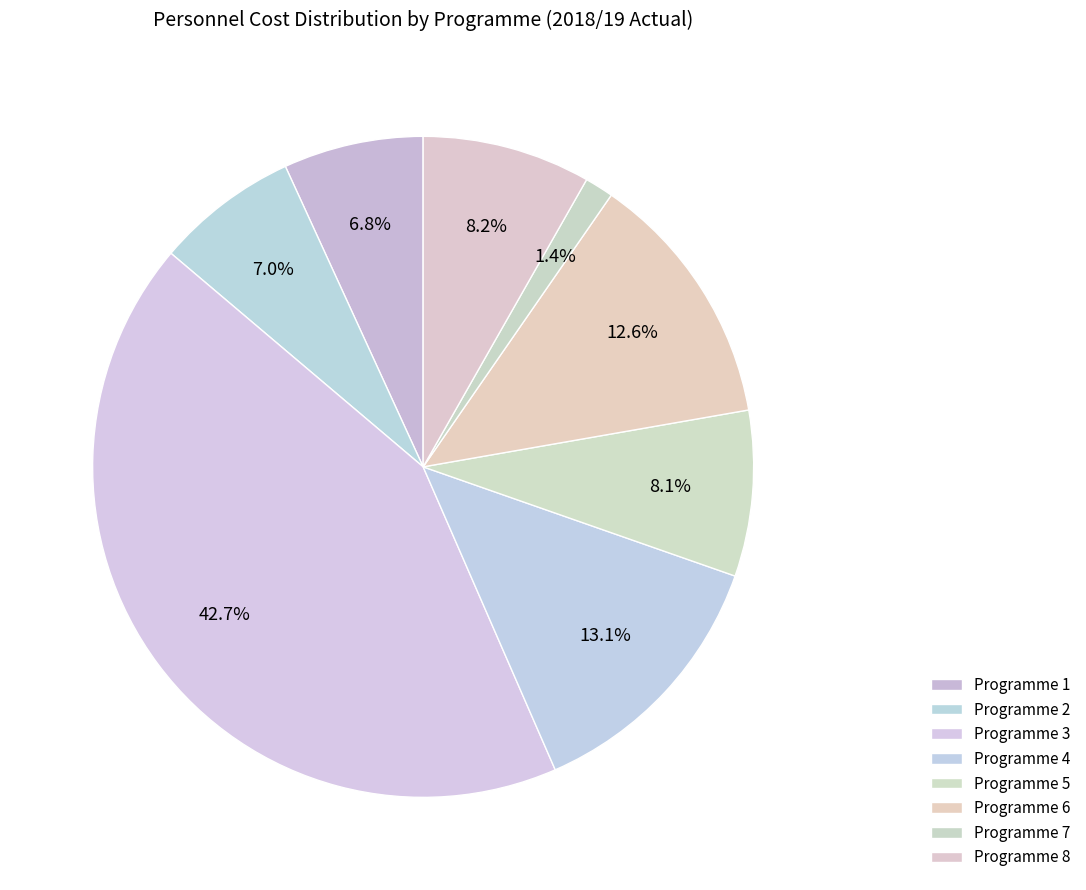

Is there any slice that represents more than half of the pie?

No